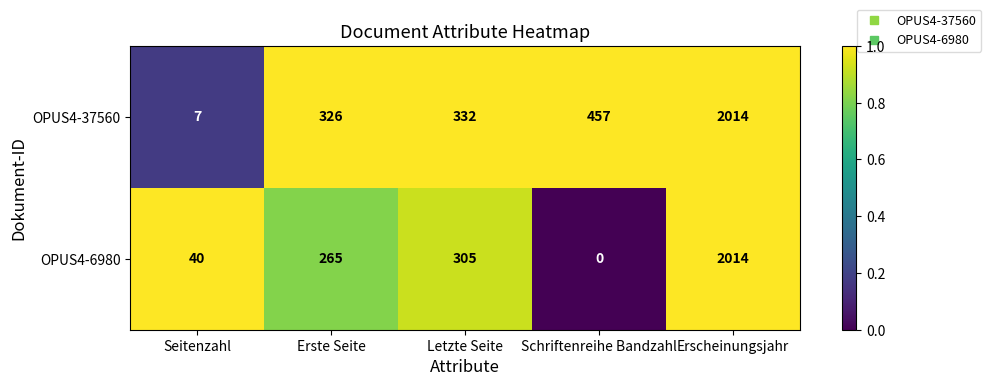

Reading right to left, list all the values displayed in this chart.

OPUS4-37560: Erscheinungsjahr=2014	Schriftenreihe Bandzahl=457	Letzte Seite=332	Erste Seite=326	Seitenzahl=7
OPUS4-6980: Erscheinungsjahr=2014	Schriftenreihe Bandzahl=0	Letzte Seite=305	Erste Seite=265	Seitenzahl=40